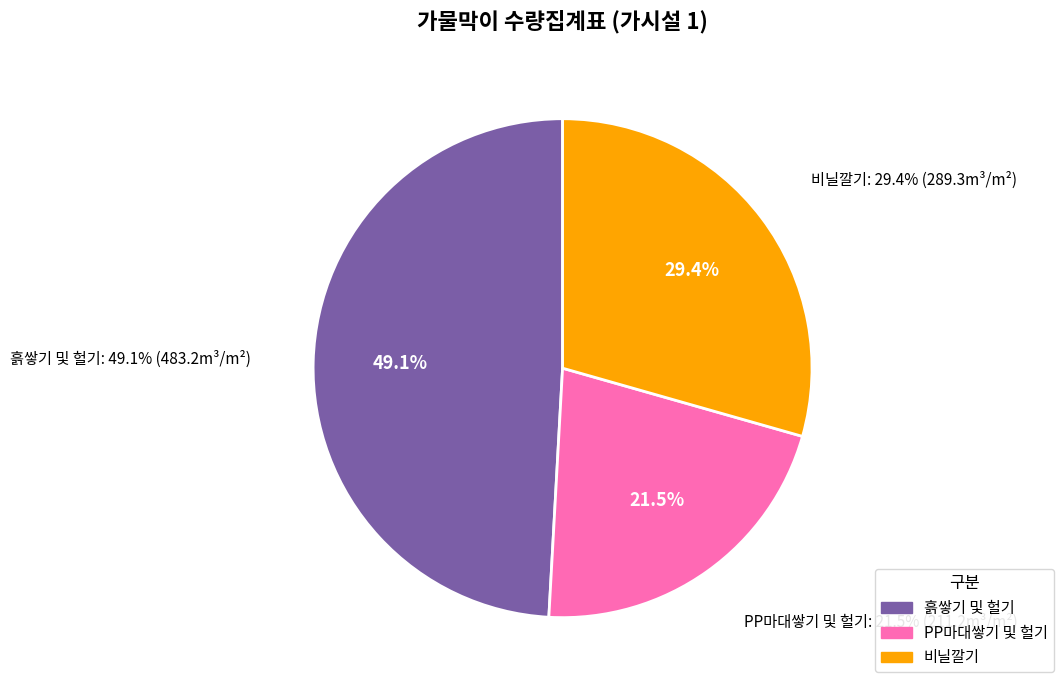

True or false: 비닐깔기 accounts for 29% of the total.

True